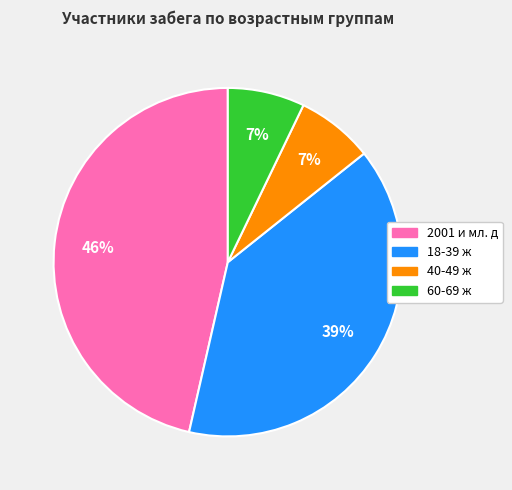

Is there a majority slice in this chart?

No